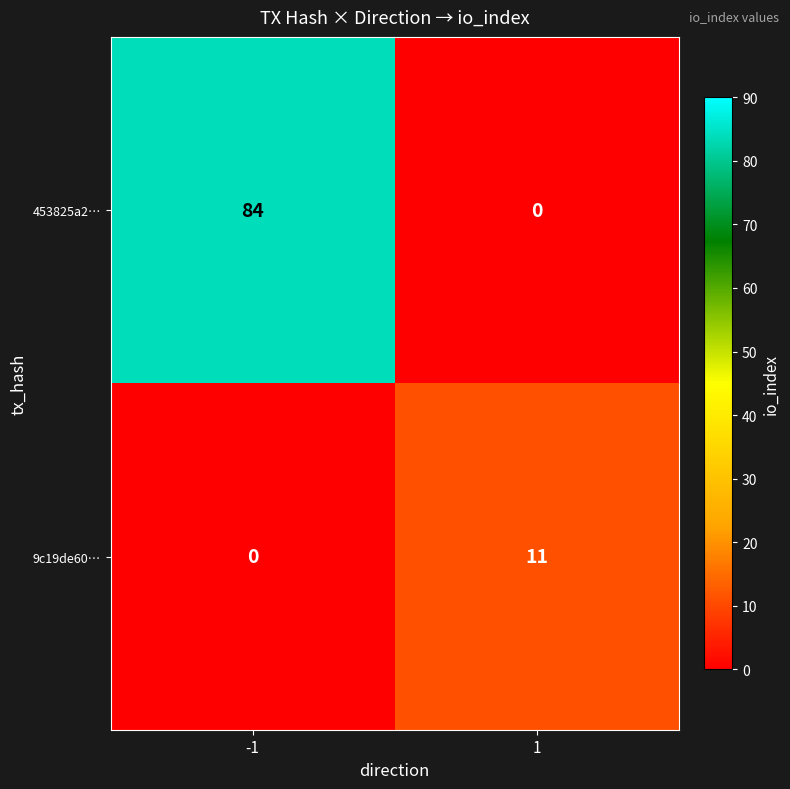

Which label corresponds to the largest value in the chart?

-1